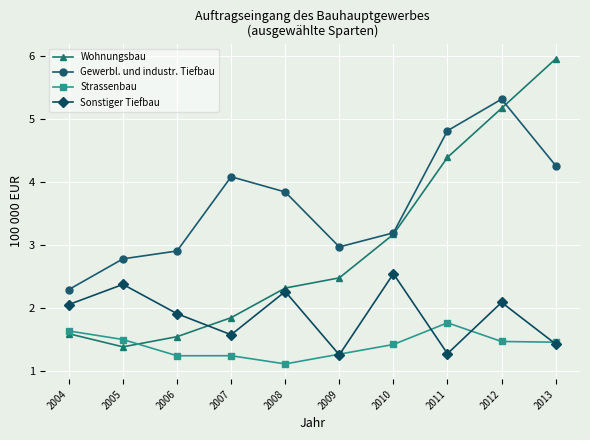

Which series changed the most between 2004 and 2007?

Gewerbl. und industr. Tiefbau